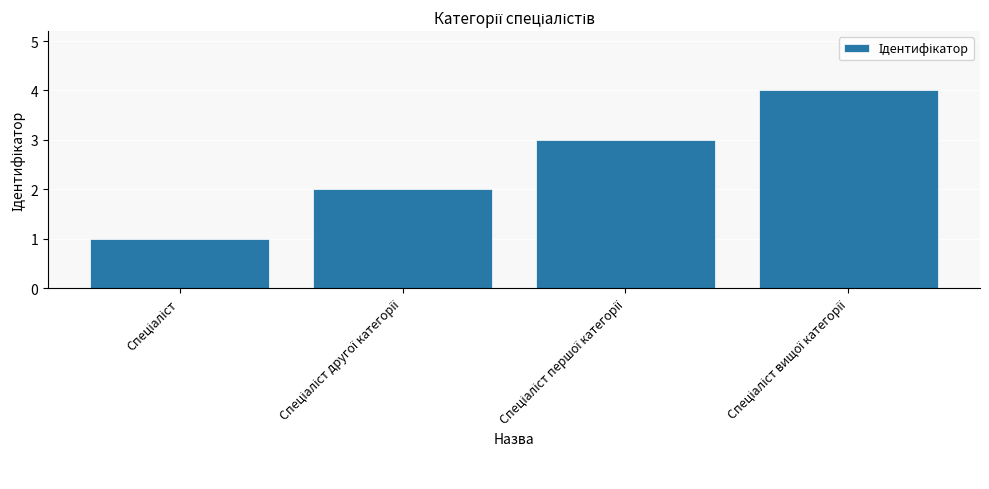

What is the maximum value shown in the chart?

4